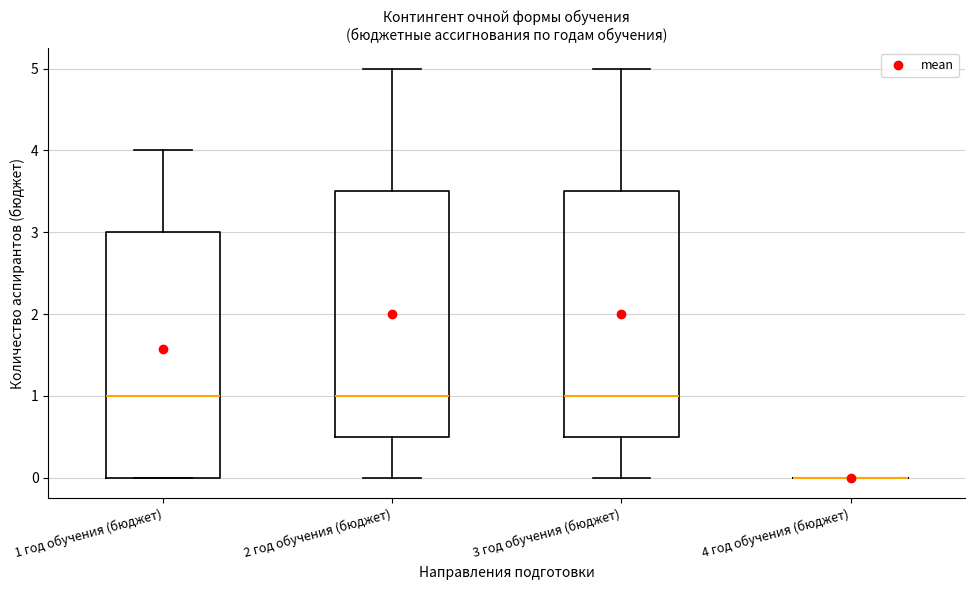

Reading left to right, transcribe this box plot: for each box, give where its median line is, the range the box spans, and where its two whiskers end, as read against the y-axis. The values are not printed on the chart, so give them approximately, as read against the axis.

1 год обучения (бюджет): median 1.0, box 0.0 to 3.0, whiskers 0.0 to 4.0
2 год обучения (бюджет): median 1.0, box 0.5 to 3.5, whiskers 0.0 to 5.0
3 год обучения (бюджет): median 1.0, box 0.5 to 3.5, whiskers 0.0 to 5.0
4 год обучения (бюджет): box collapsed to a line at 0.0, whiskers 0.0 to 0.0